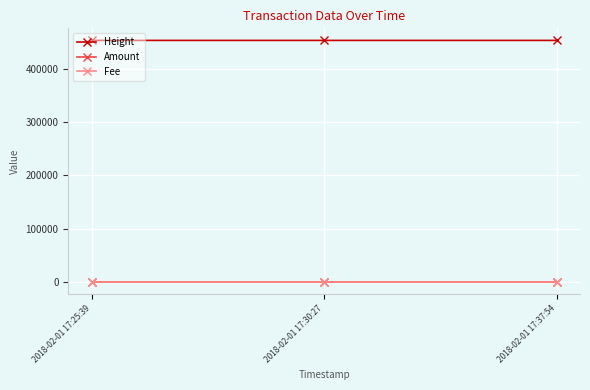

What position from the left is 2018-02-01 17:25:39?

1